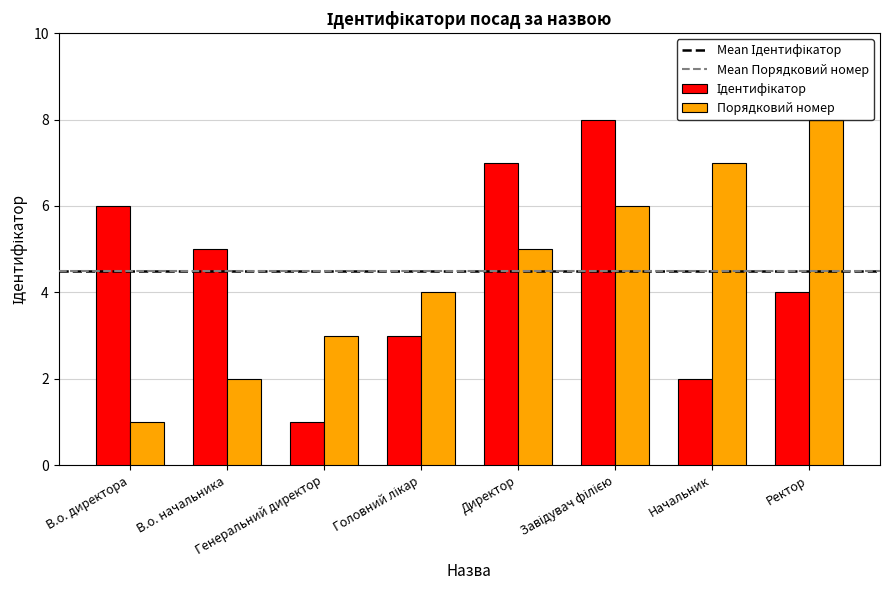

Are the bars grouped side by side (vs. stacked)?

Yes